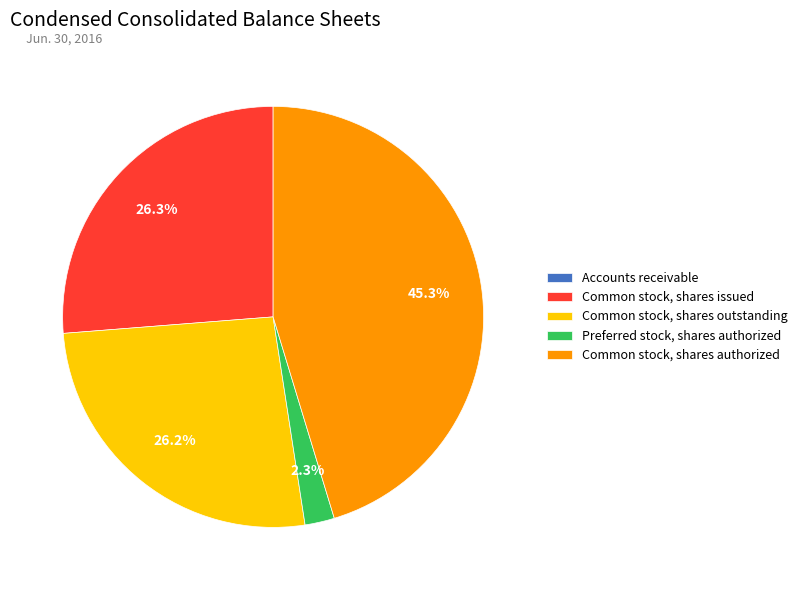

What portion of the pie excludes Preferred stock, shares authorized?

97.7%